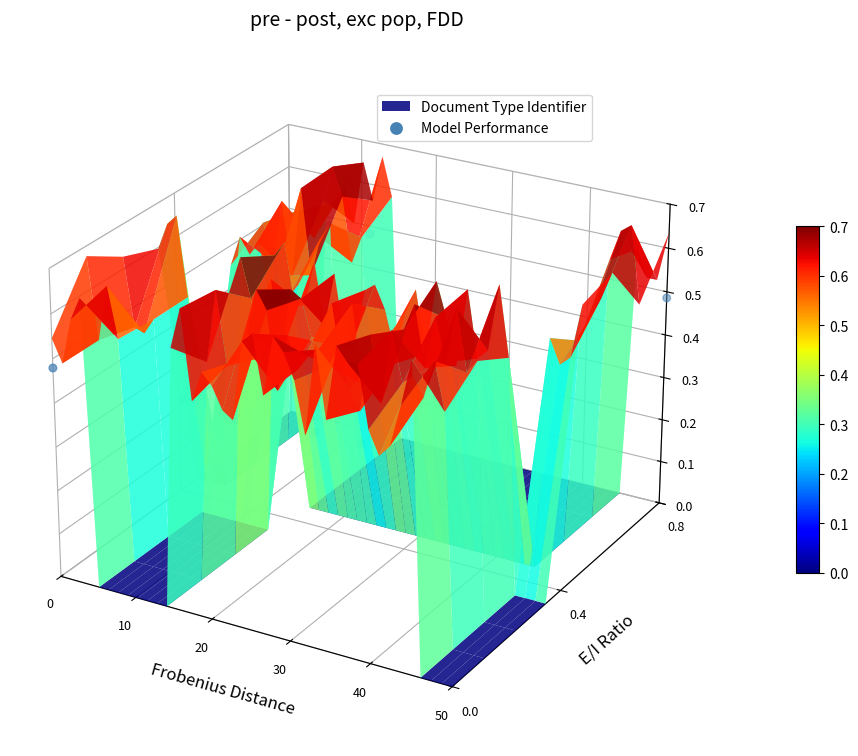

The value at 40 is -0.0. True or false?

False